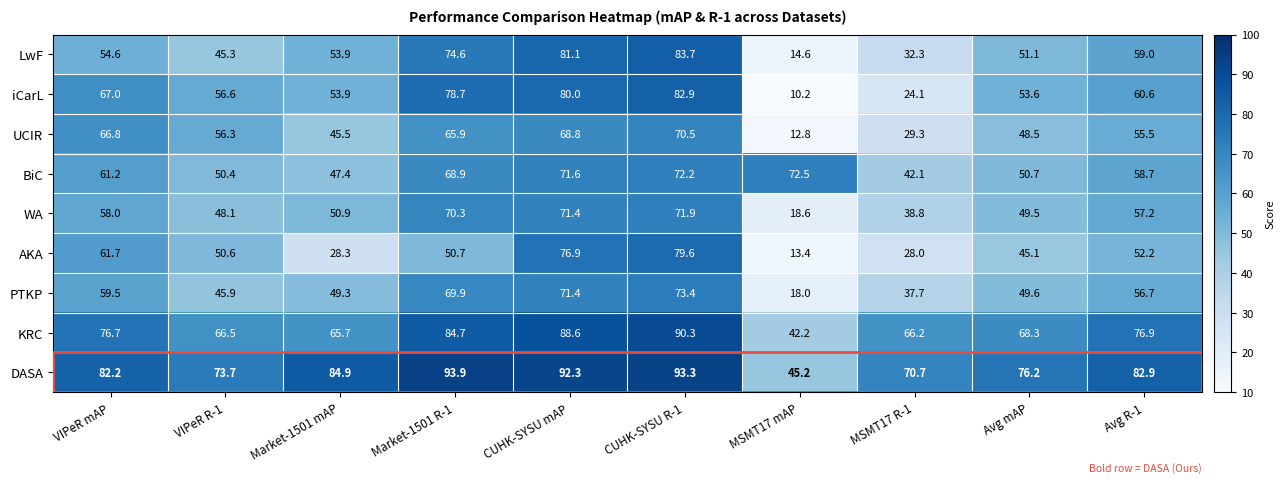

What is the maximum value shown in the chart?

93.9